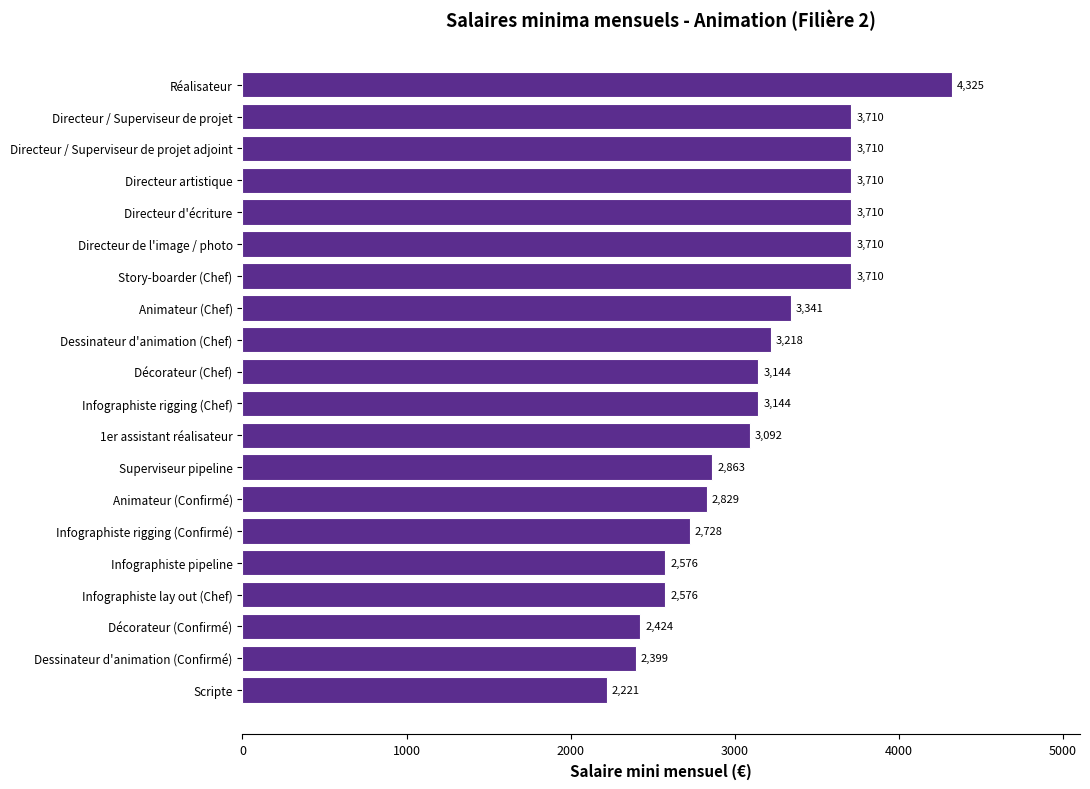

True or false: the data shows 3710.3 at Directeur / Superviseur de projet adjoint.

True